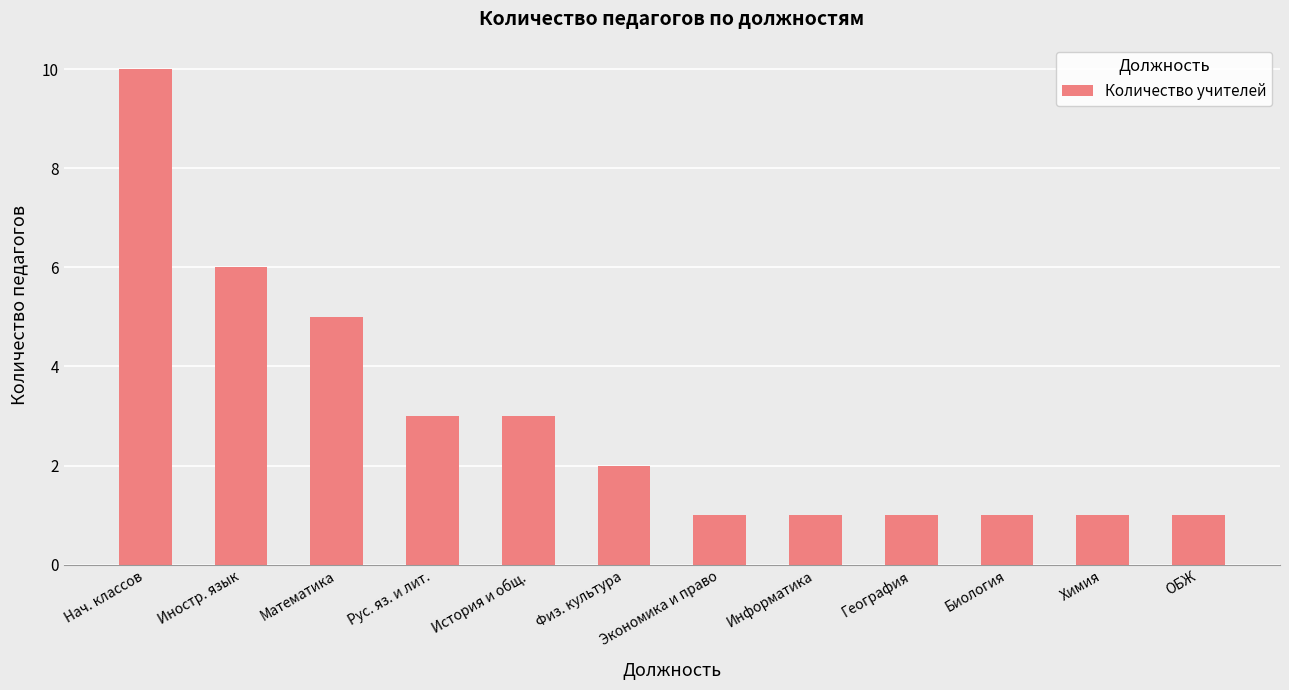

What is the greatest value displayed?

10